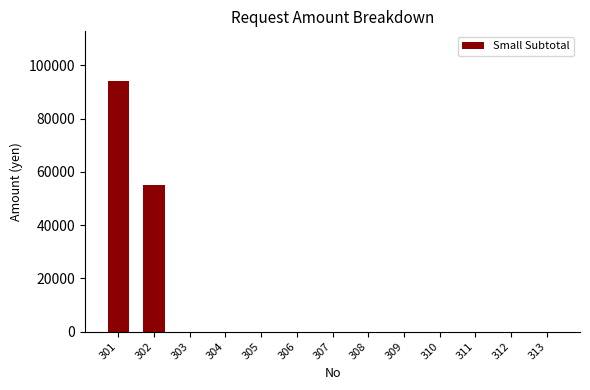

The value at 307 is 0. True or false?

True